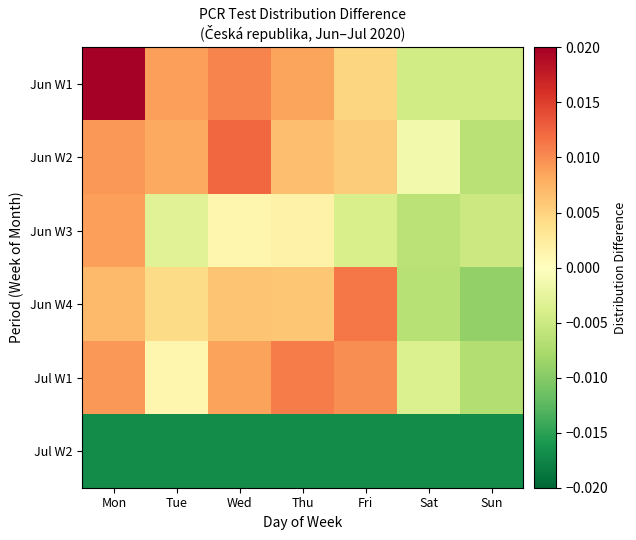

How many categories are shown in the chart?

7